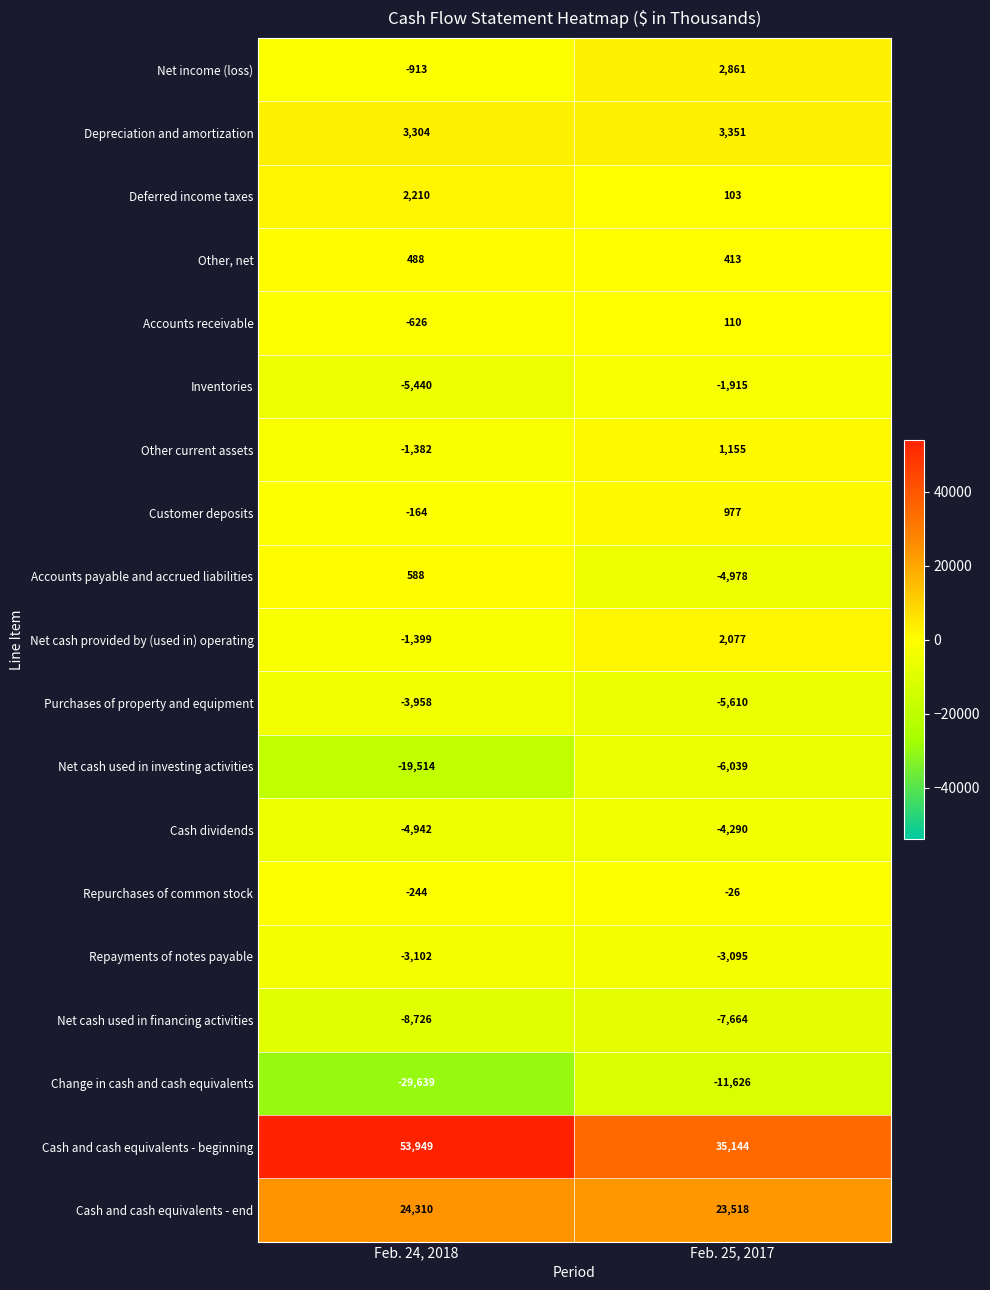

What is the difference between the maximum and minimum values in the Purchases of property and equipment series?

1652